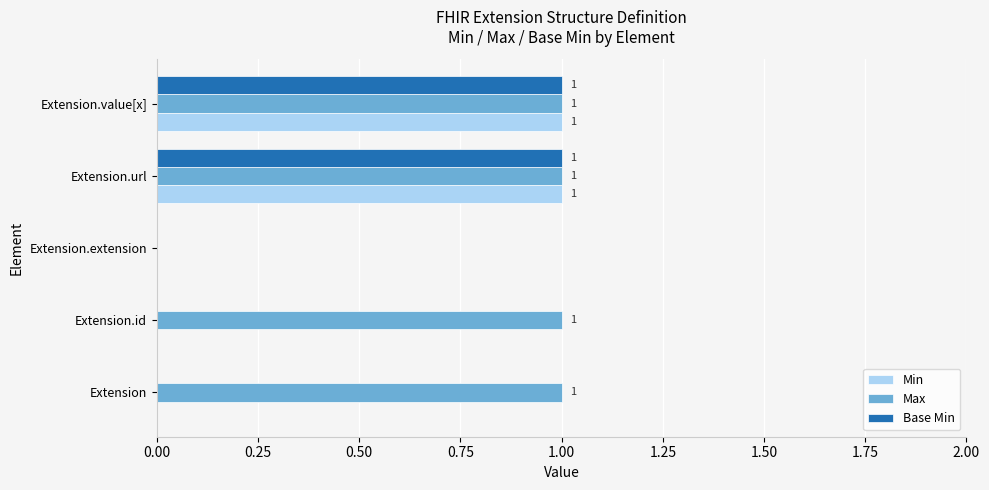

True or false: Min has a value of -1 at Extension.

False